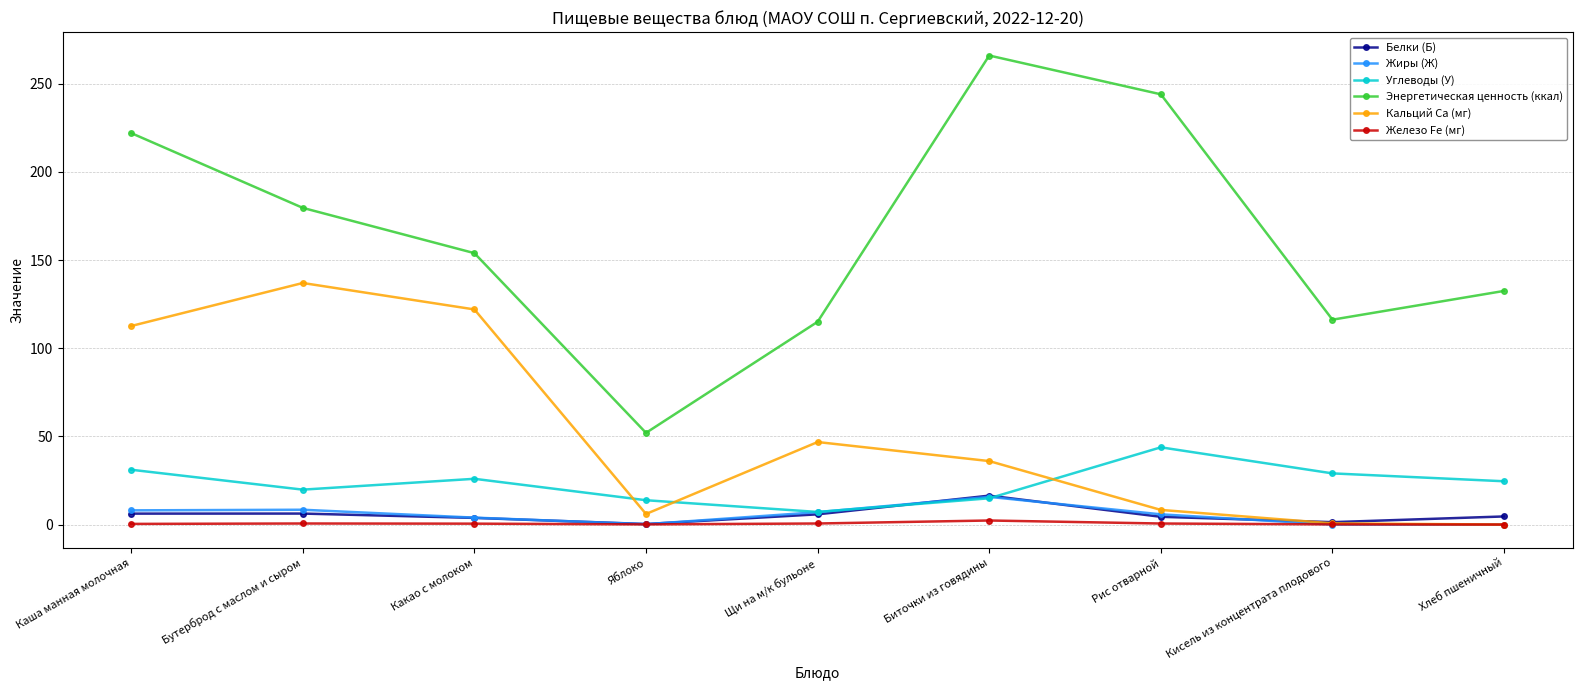

The value of Углеводы (У) at Бутерброд с маслом и сыром is 19.8. True or false?

True